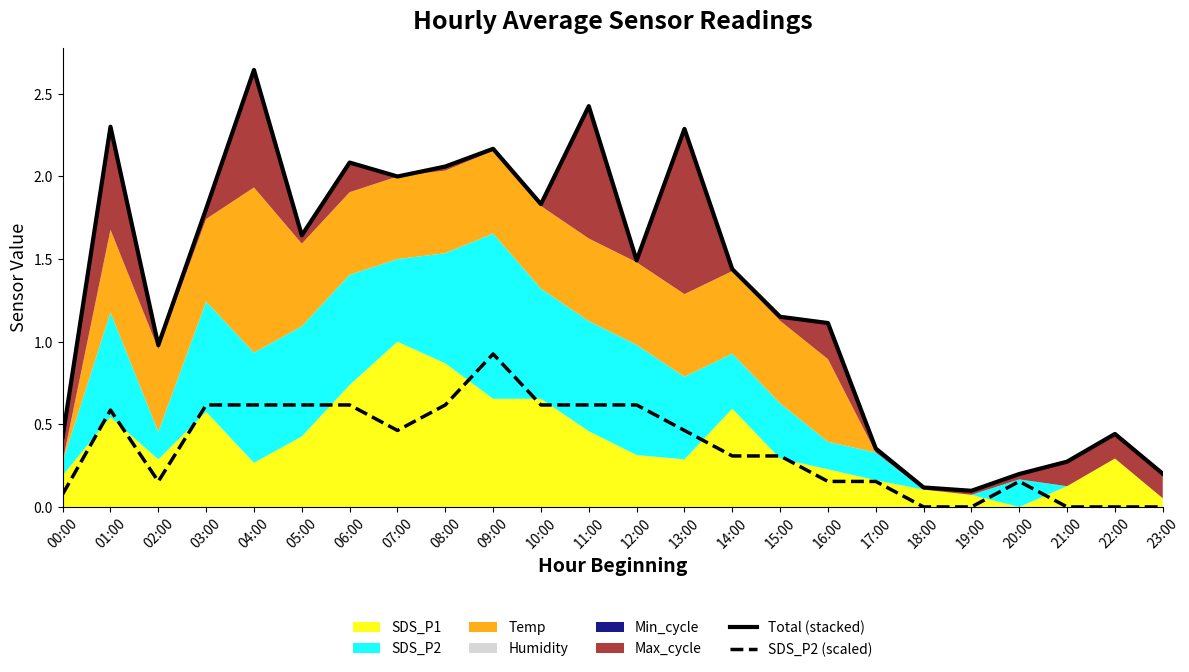

Reading left to right, transcribe all the data shown in this chart.

Total (stacked): 0.4	2.3	1.0	1.8	2.6	1.6	2.1	2.0	2.1	2.2	1.8	2.4	1.5	2.3	1.4	1.2	1.1	0.4	0.1	0.1	0.2	0.3	0.4	0.2
SDS_P2 (scaled): 0.1	0.6	0.2	0.6	0.6	0.6	0.6	0.5	0.6	0.9	0.6	0.6	0.6	0.5	0.3	0.3	0.2	0.2	0.0	0.0	0.2	0.0	0.0	0.0